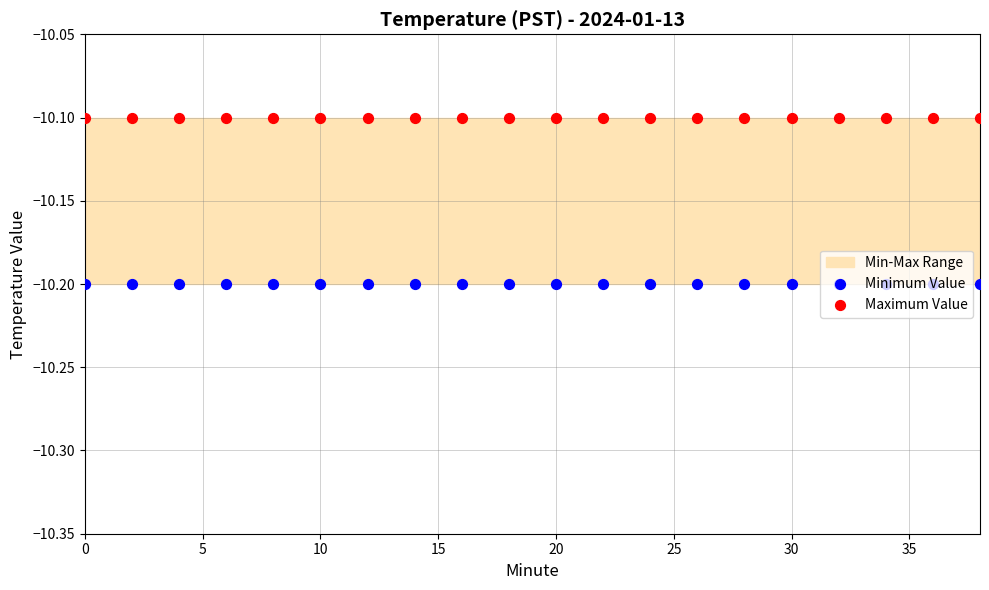

Which series has the largest Y range (max minus min)?

Minimum Value